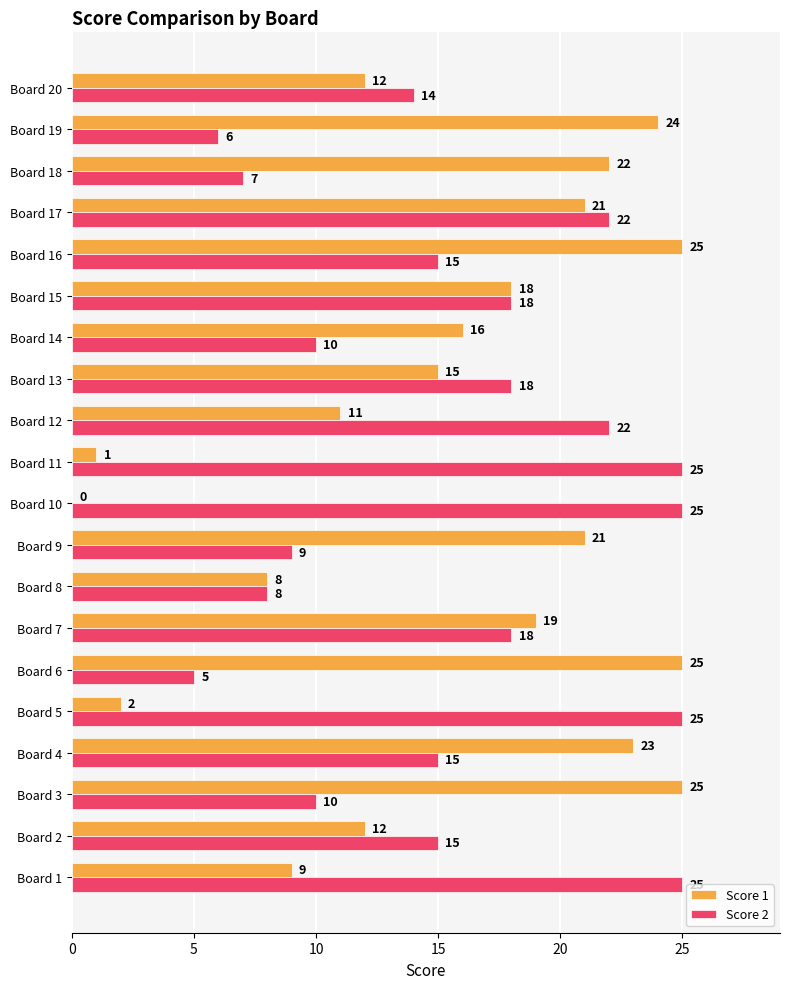

Is it true that Score 2 equals 2 at Board 6?

False